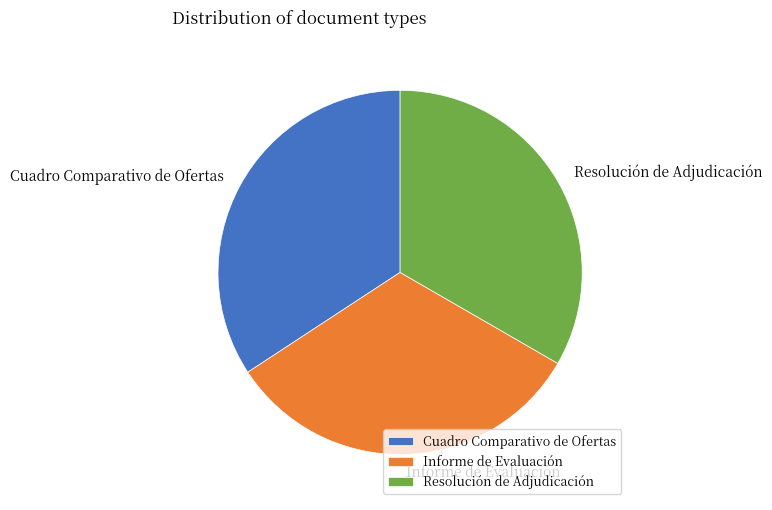

The Cuadro Comparativo de Ofertas slice represents 34% of the pie. True or false?

True